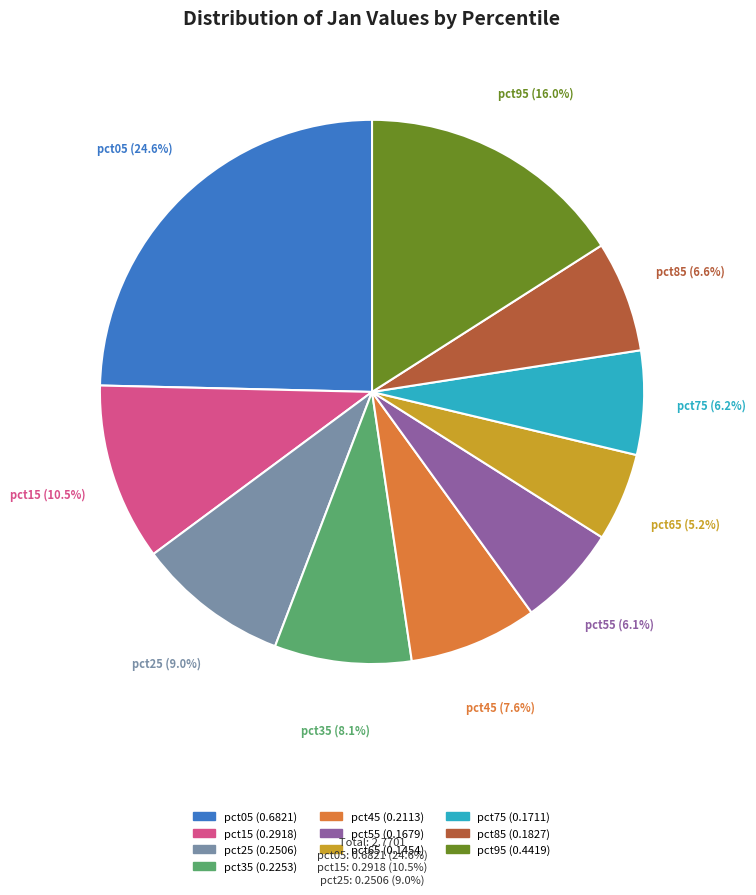

To the nearest percent, what is the combined percentage of pct45 and pct75?

14%